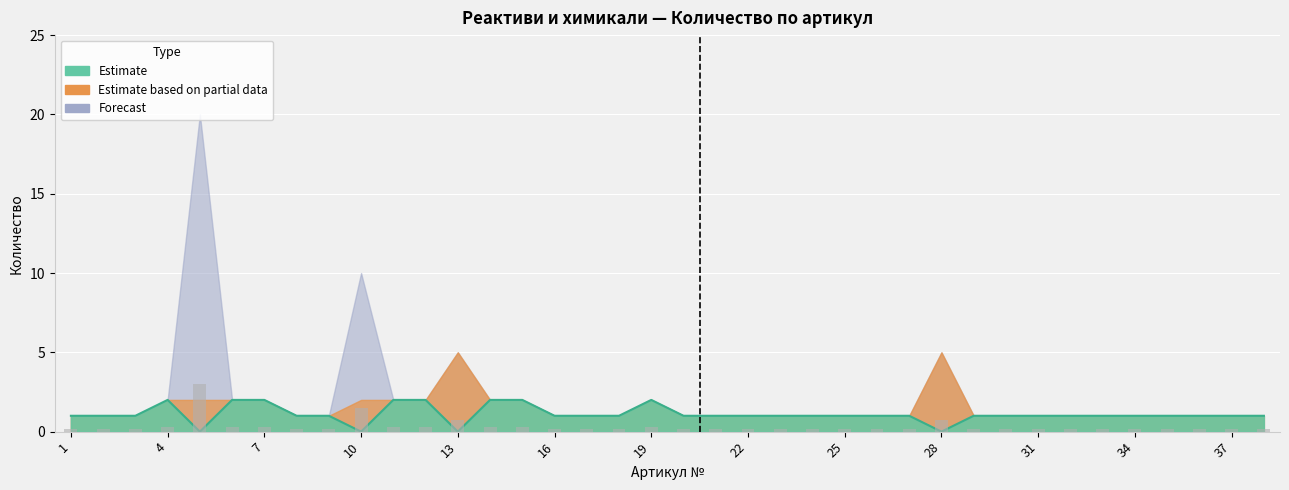

What is the difference between the second highest and minimum values?

1.4